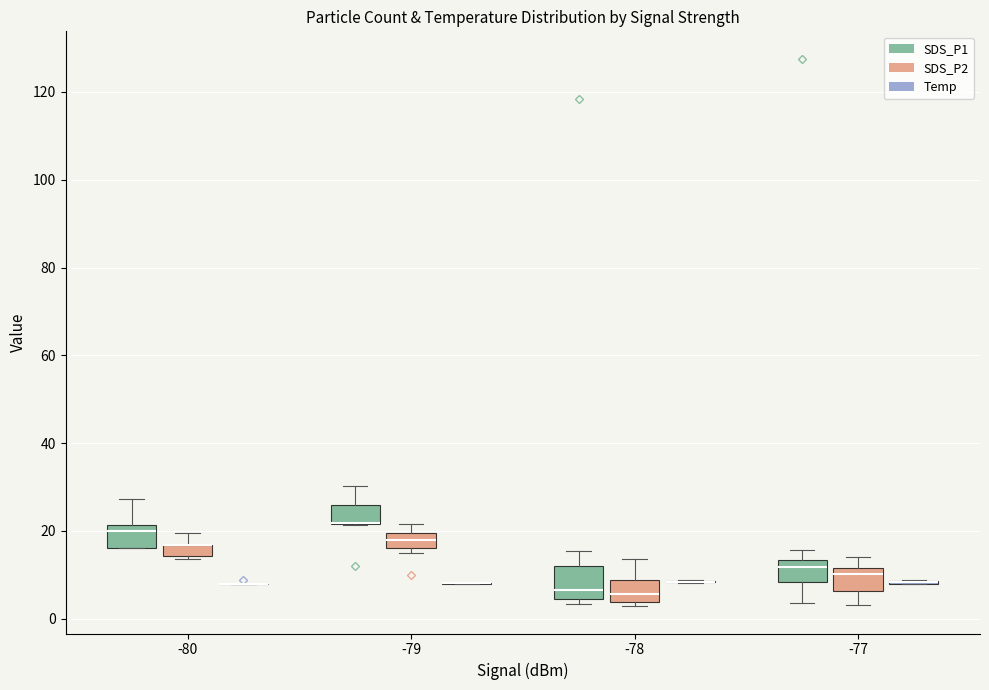

Which box is the tallest, from its lower edge to its upper edge?

-78 (SDS_P1)